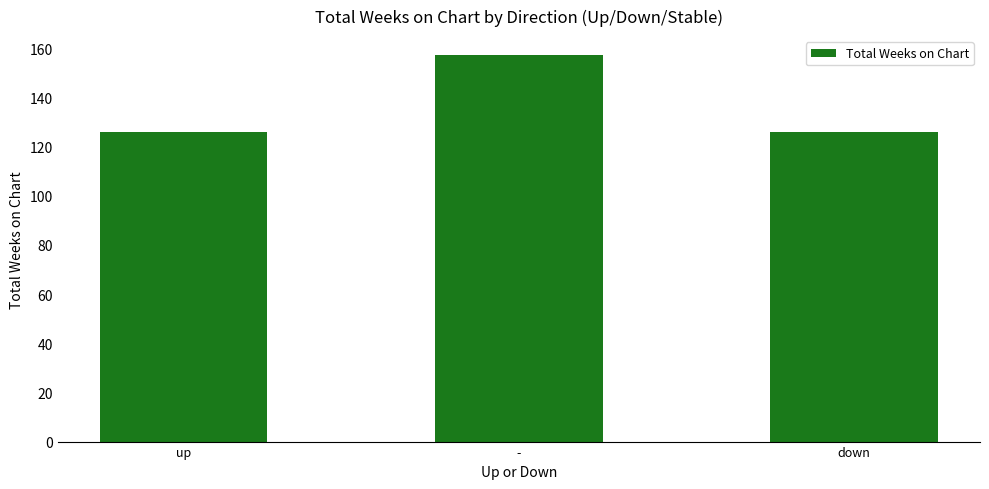

The chart shows a value of 126 at up. True or false?

True